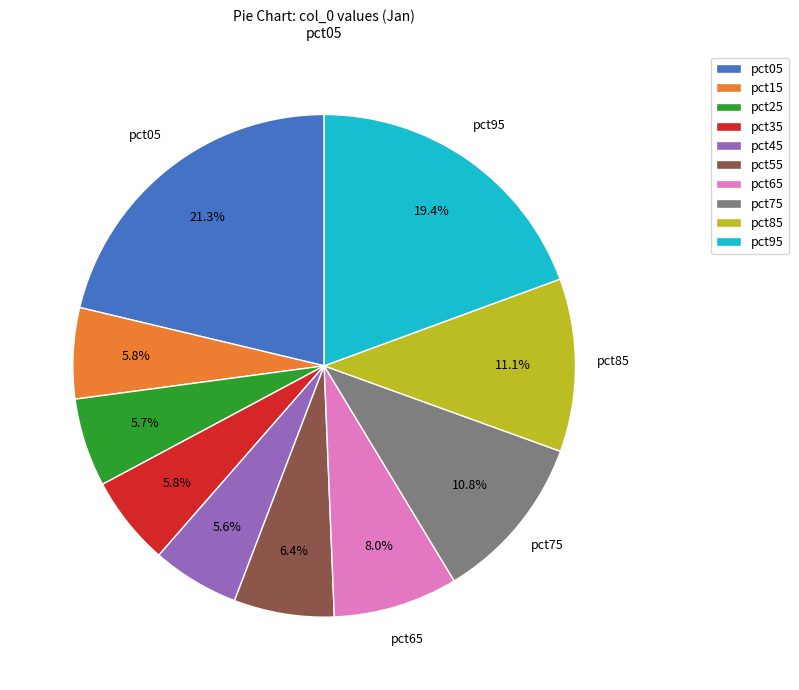

Which has a higher value, pct55 or pct35?

pct55